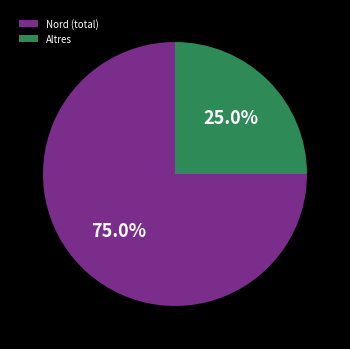

Rank the categories by value from lowest to highest.

Altres, Nord (total)